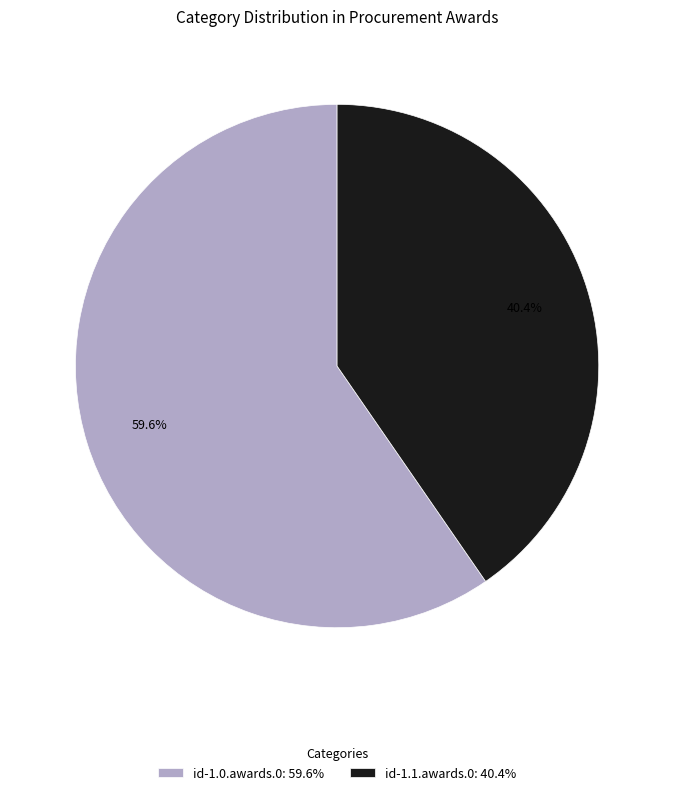

Is the sum of id-1.1.awards.0 and id-1.0.awards.0 greater than half?

Yes